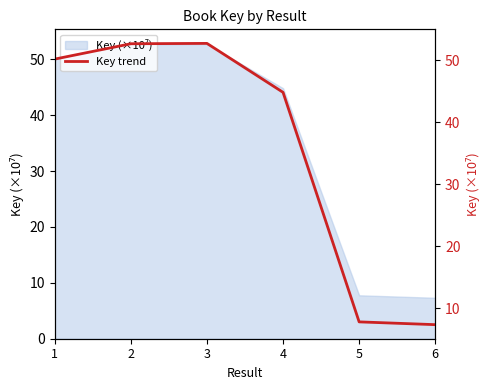

List the labels in order of value, largest first.

3, 2, 1, 4, 5, 6